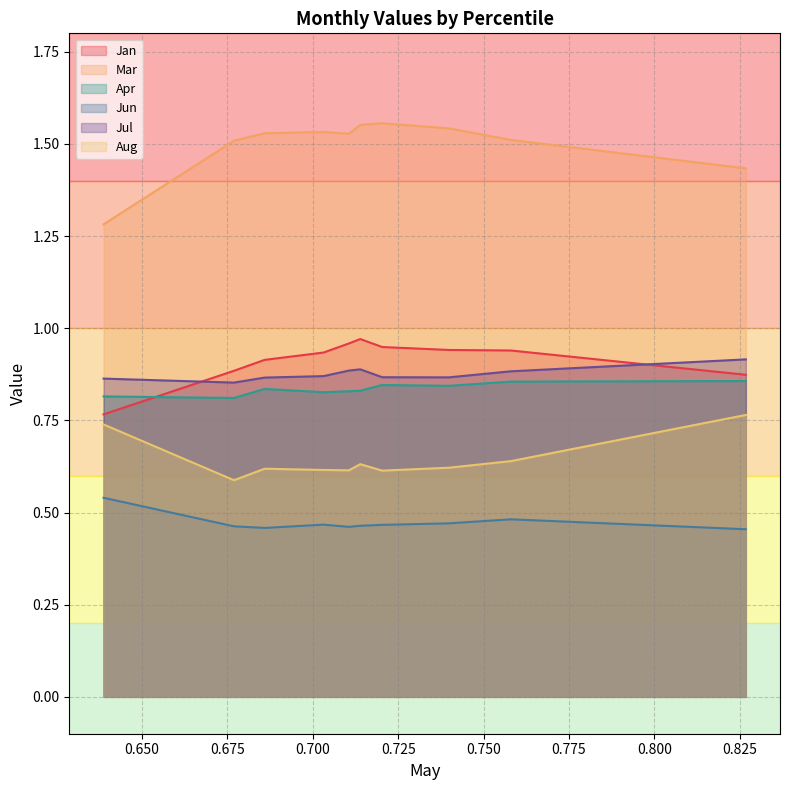

Which series has the widest spread of values?

Mar